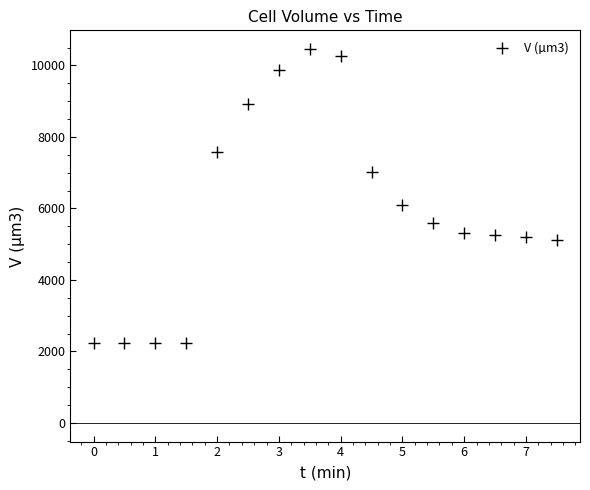

What is the range of Y values (max minus min)?

8230.8